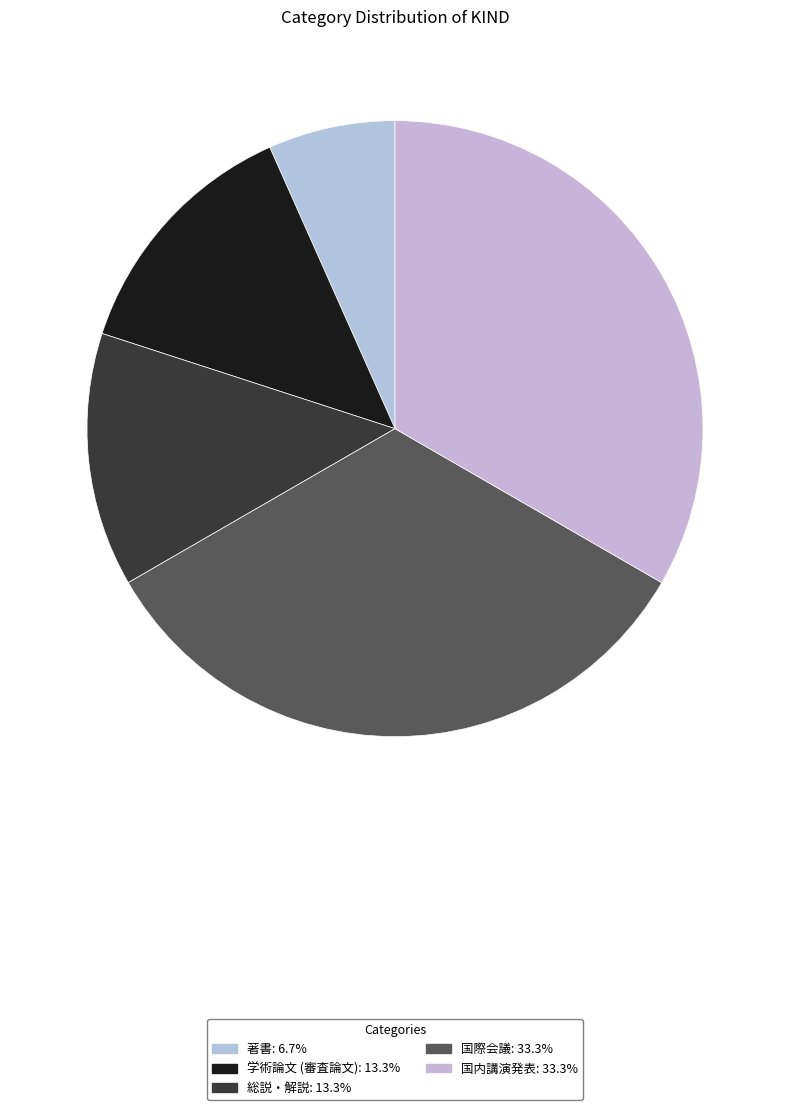

What percentage is the 総説・解説 slice, to the nearest percent?

13%